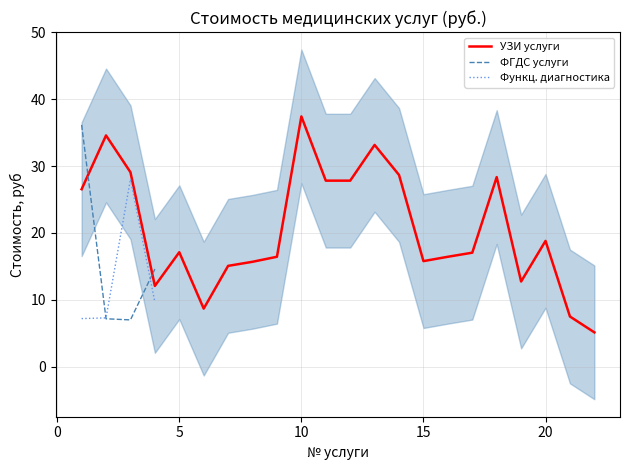

List the labels in order of value, largest first.

10, 2, 13, 3, 14, 18, 11, 12, 1, 20, 5, 17, 9, 16, 15, 8, 7, 19, 4, 6, 21, 22